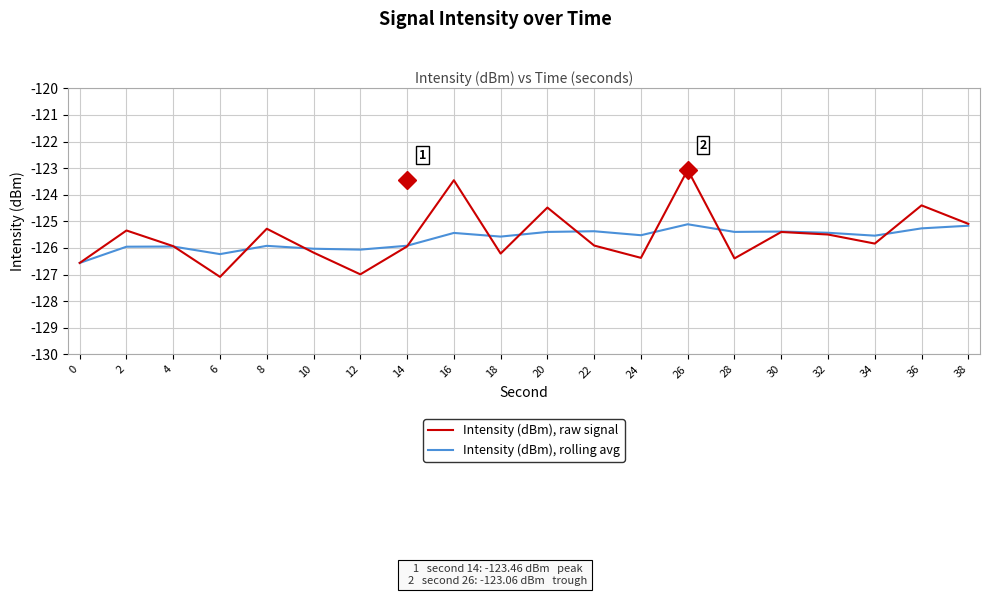

Rank the series at 10 from highest to lowest value.

Intensity (dBm), rolling avg, Intensity (dBm), raw signal